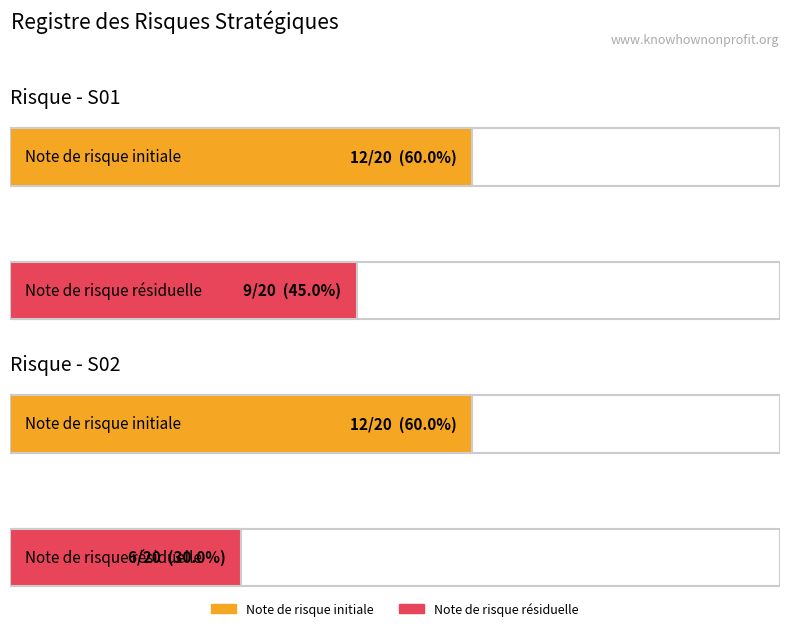

Reading left to right, list all the values displayed in this chart.

Note de risque initiale: S01=12	S02=12
Note de risque résiduelle: S01=9	S02=6